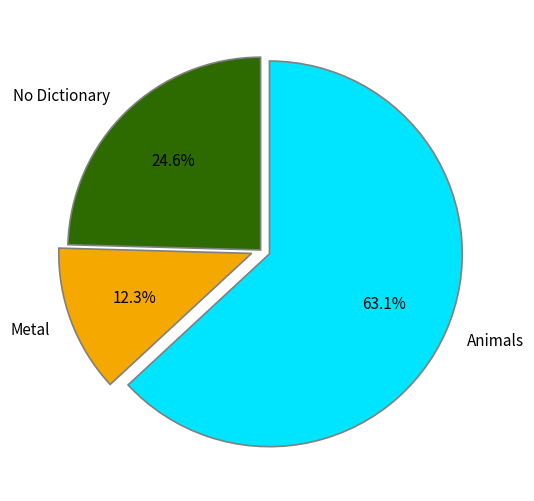

Which slice is the smallest?

Metal